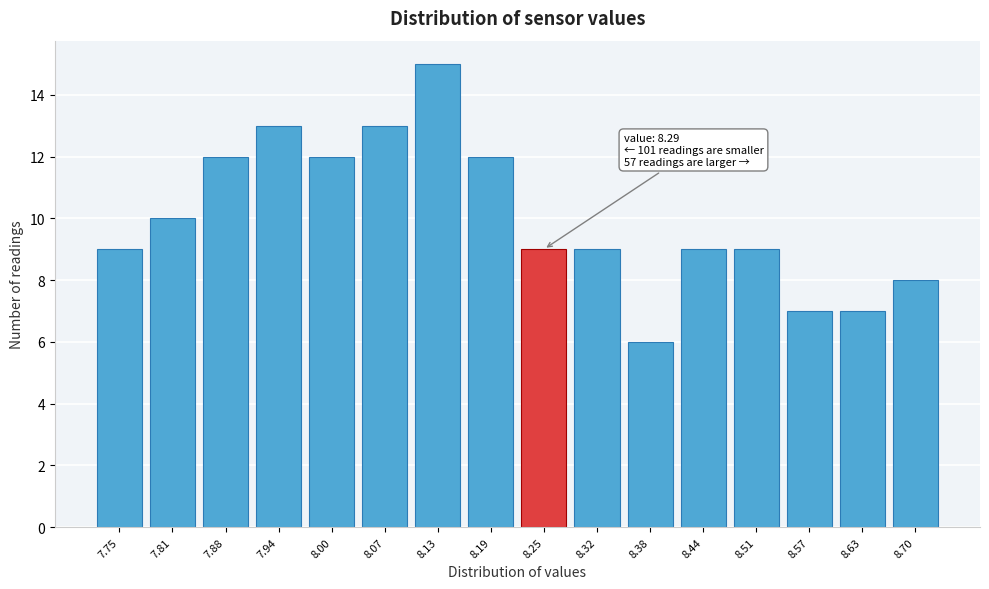

Reading right to left, transcribe all the data shown in this chart.

8.70=8	8.63=7	8.57=7	8.51=9	8.44=9	8.38=6	8.32=9	8.25=9	8.19=12	8.13=15	8.07=13	8.00=12	7.94=13	7.88=12	7.81=10	7.75=9